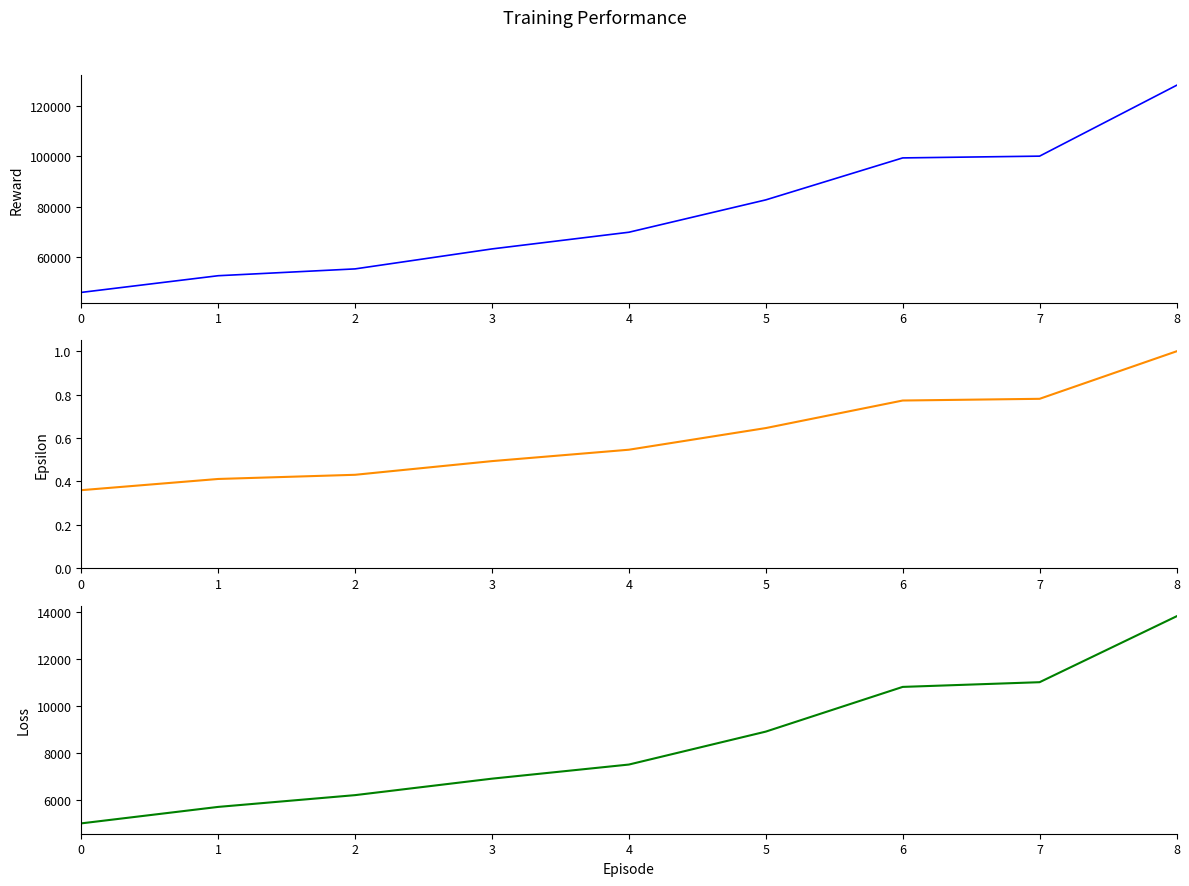

Which series has the widest spread of values?

Propuesta 2019